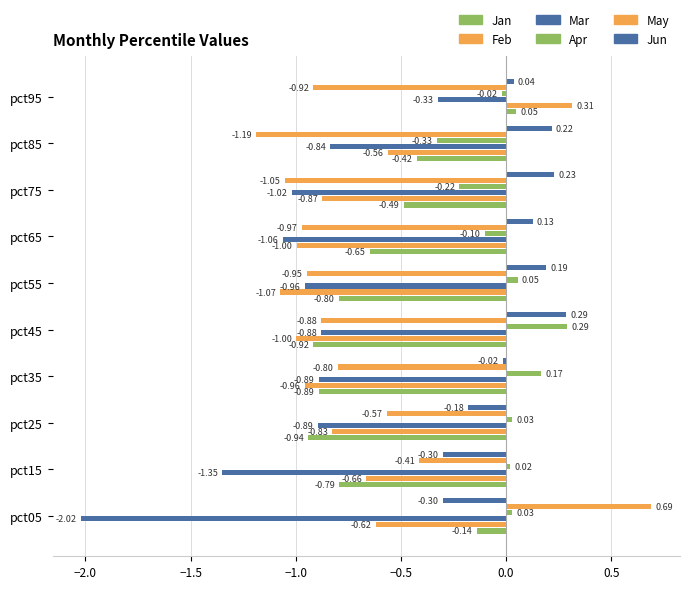

What is the average value of the Mar series?

-1.0